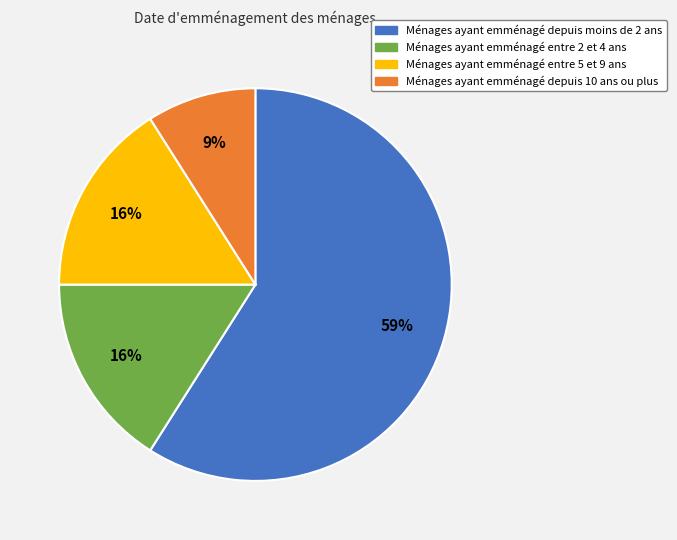

Which has a higher value, Ménages ayant emménagé depuis 10 ans ou plus or Ménages ayant emménagé entre 5 et 9 ans?

Ménages ayant emménagé entre 5 et 9 ans